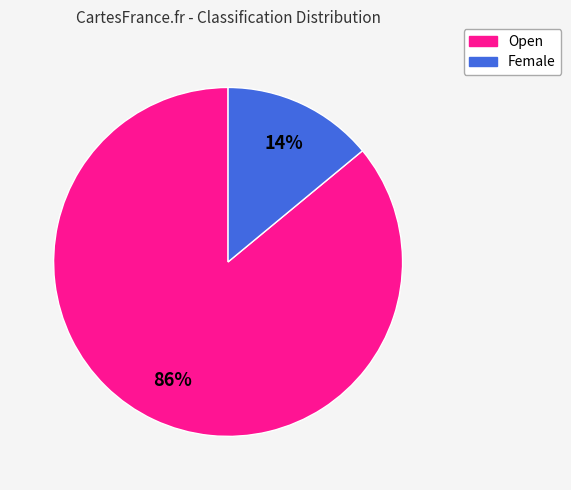

Is the sum of Female and Open greater than half?

Yes